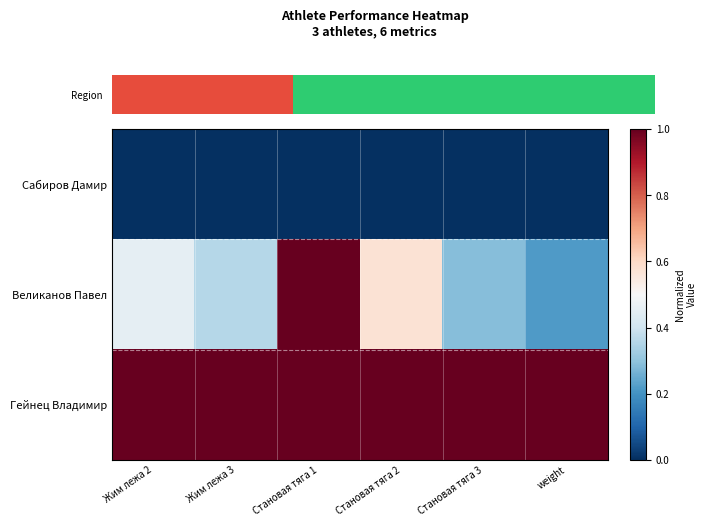

How many series are shown in this chart?

3